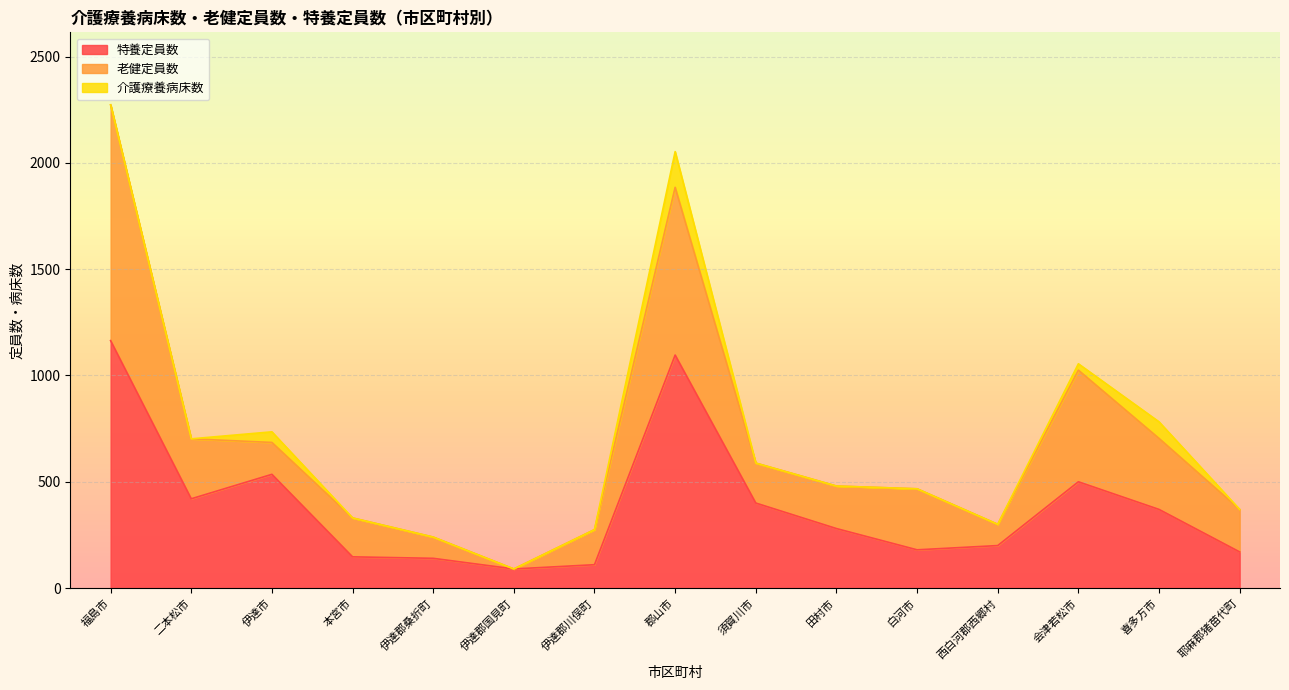

What is the spread (max minus min) of values at 田村市?

280